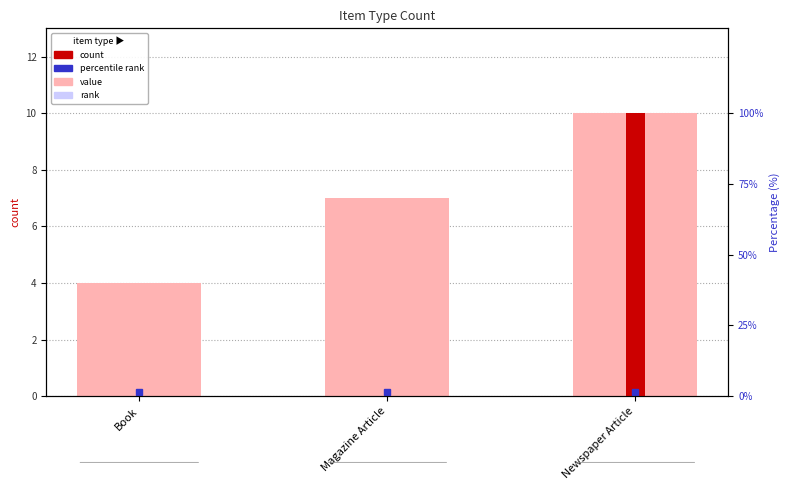

At which label is the value closest to 7?

Magazine Article